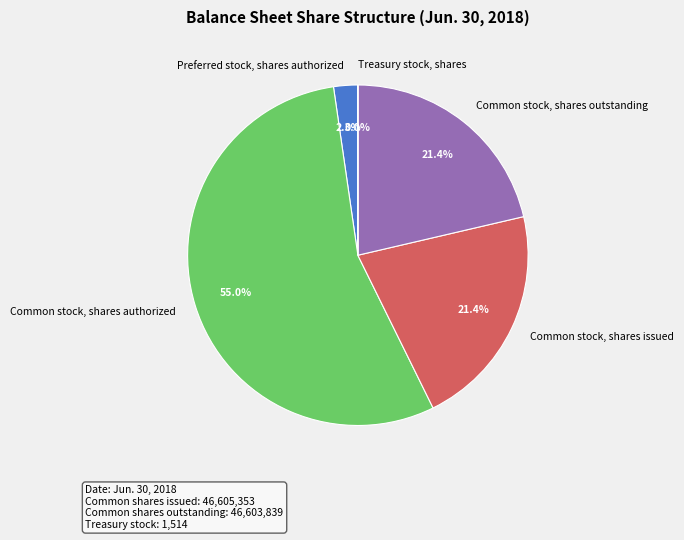

To the nearest percent, what is the difference between the largest and smallest slice percentages?

55%